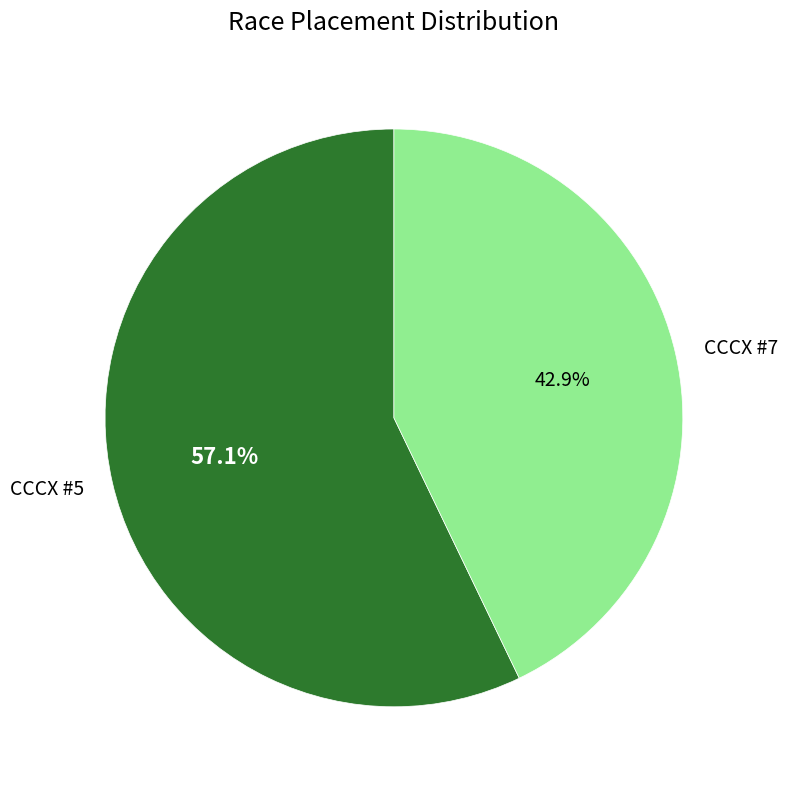

Is it true that CCCX #5 is 45% of the pie?

False